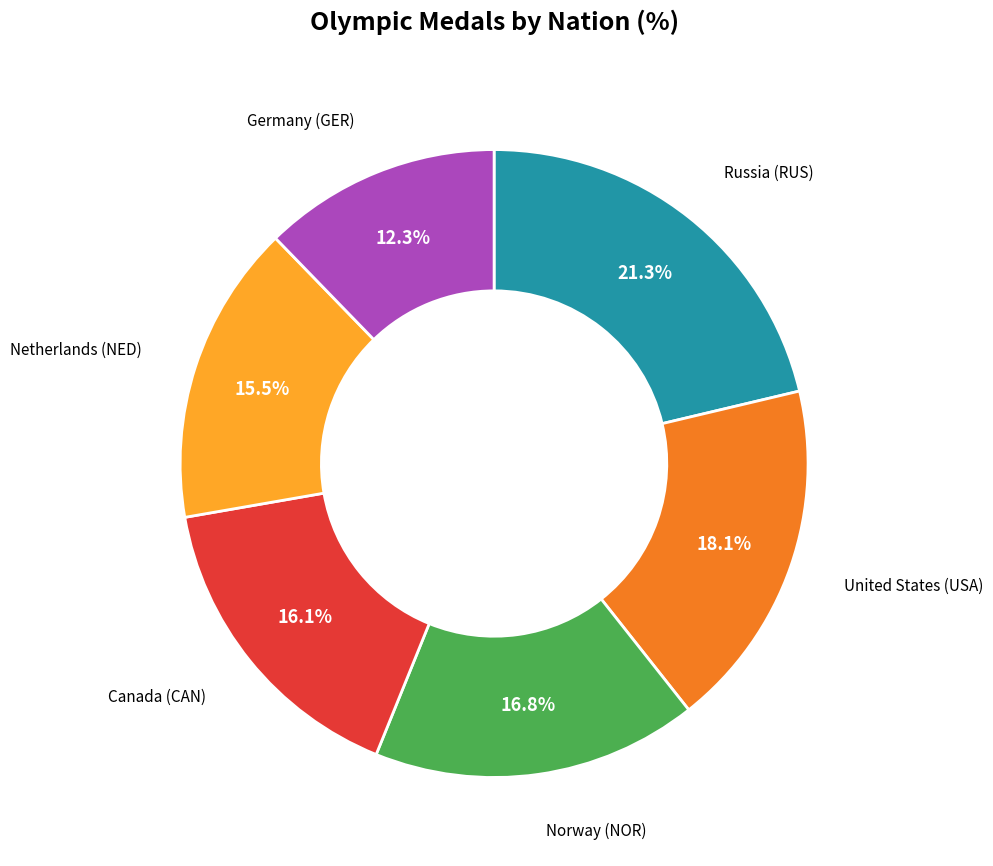

Is there any slice that represents more than half of the pie?

No